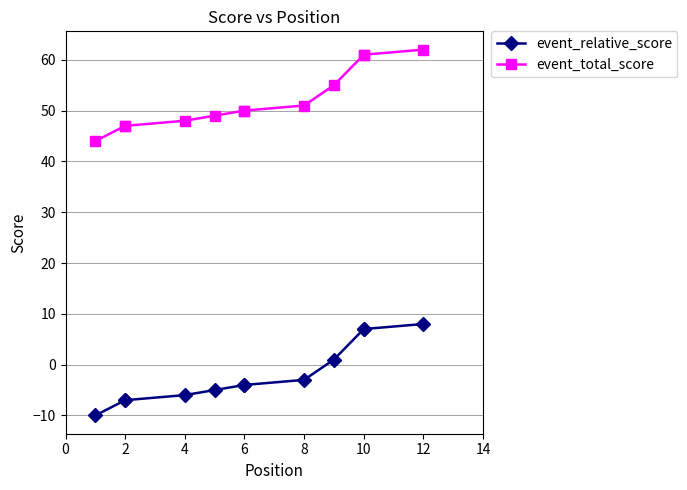

How many lines are shown in the chart?

2